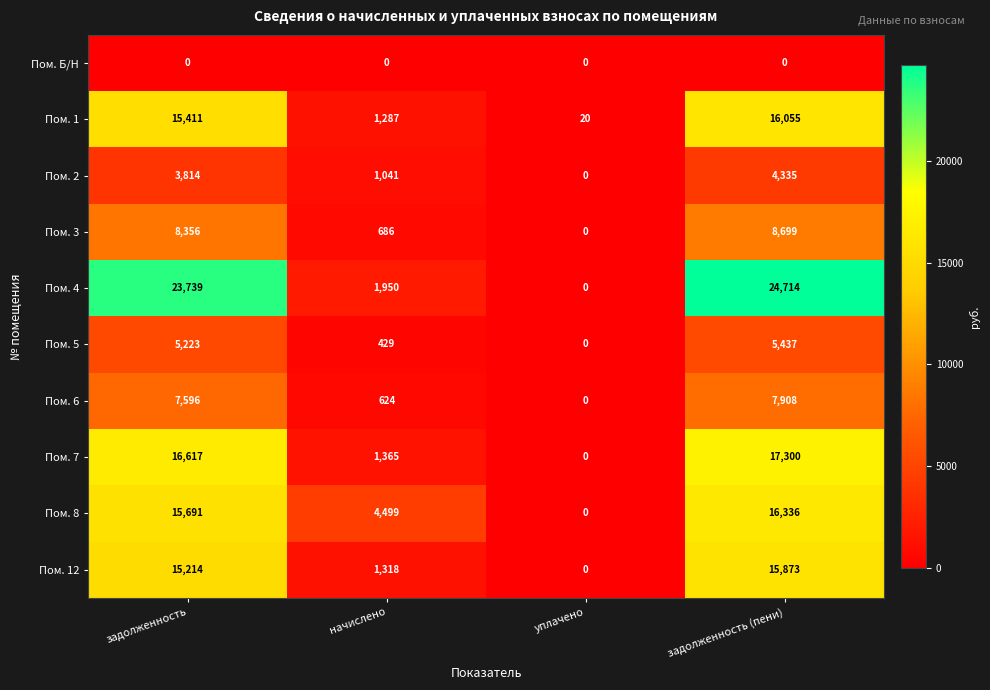

Rank the series by their maximum value, from lowest to highest.

Пом. Б/Н, Пом. 2, Пом. 5, Пом. 6, Пом. 3, Пом. 12, Пом. 1, Пом. 8, Пом. 7, Пом. 4